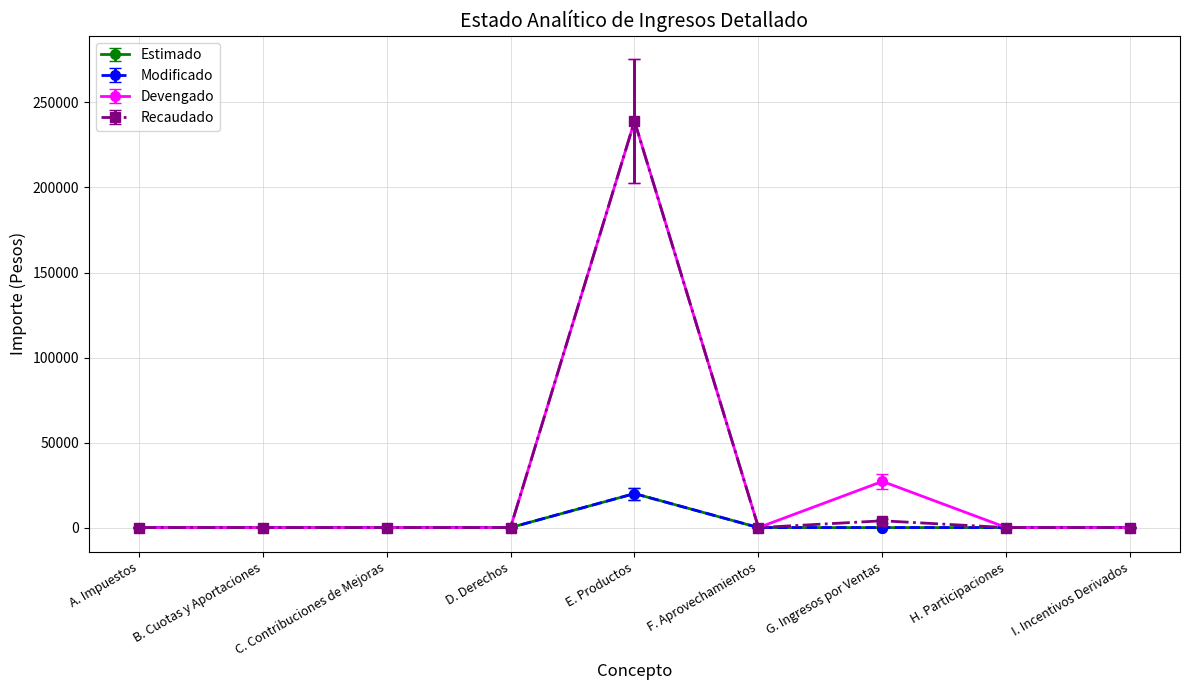

Does the chart have visible grid lines?

Yes